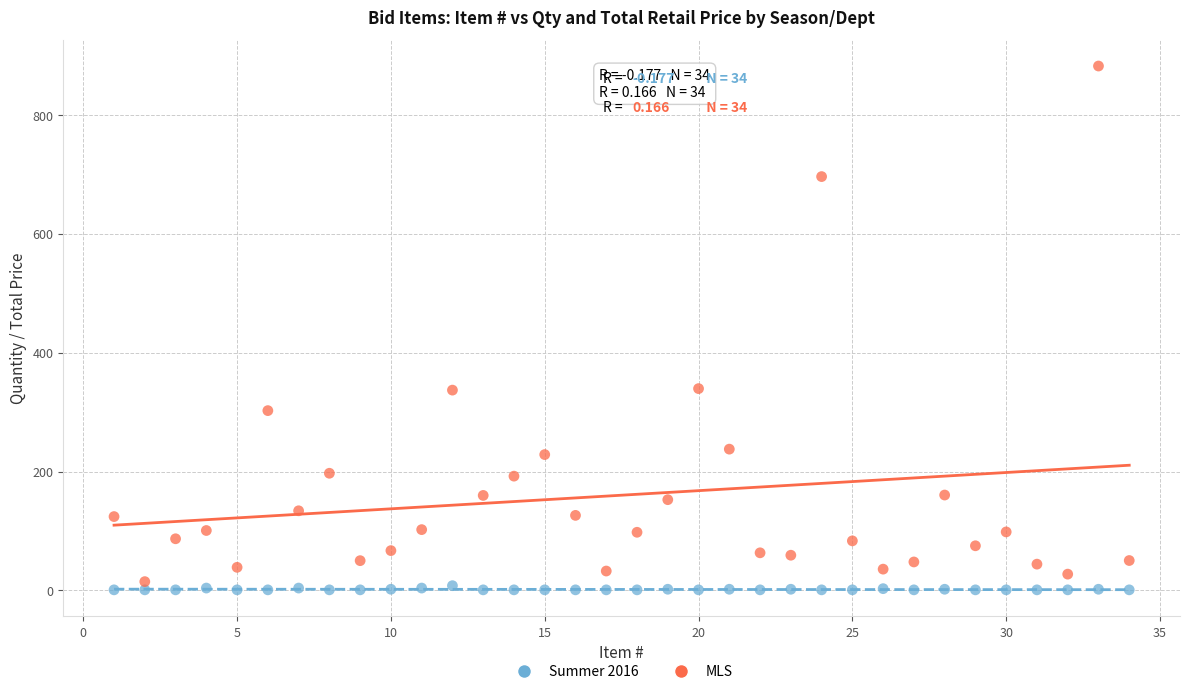

Which series has the largest Y range (max minus min)?

MLS